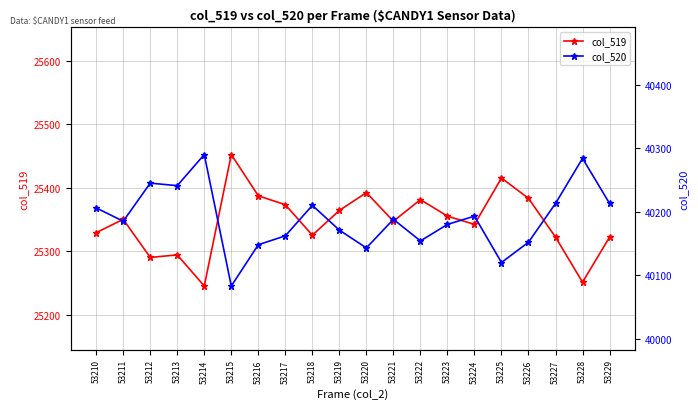

Reading right to left, list all the values displayed in this chart.

col_519: 53229=25322	53228=25251	53227=25322	53226=25383	53225=25415	53224=25342	53223=25355	53222=25381	53221=25347	53220=25392	53219=25364	53218=25325	53217=25373	53216=25387	53215=25452	53214=25245	53213=25294	53212=25290	53211=25350	53210=25329
col_520: 53229=40213	53228=40284	53227=40213	53226=40152	53225=40120	53224=40193	53223=40180	53222=40154	53221=40188	53220=40143	53219=40171	53218=40210	53217=40162	53216=40148	53215=40083	53214=40290	53213=40241	53212=40245	53211=40185	53210=40206